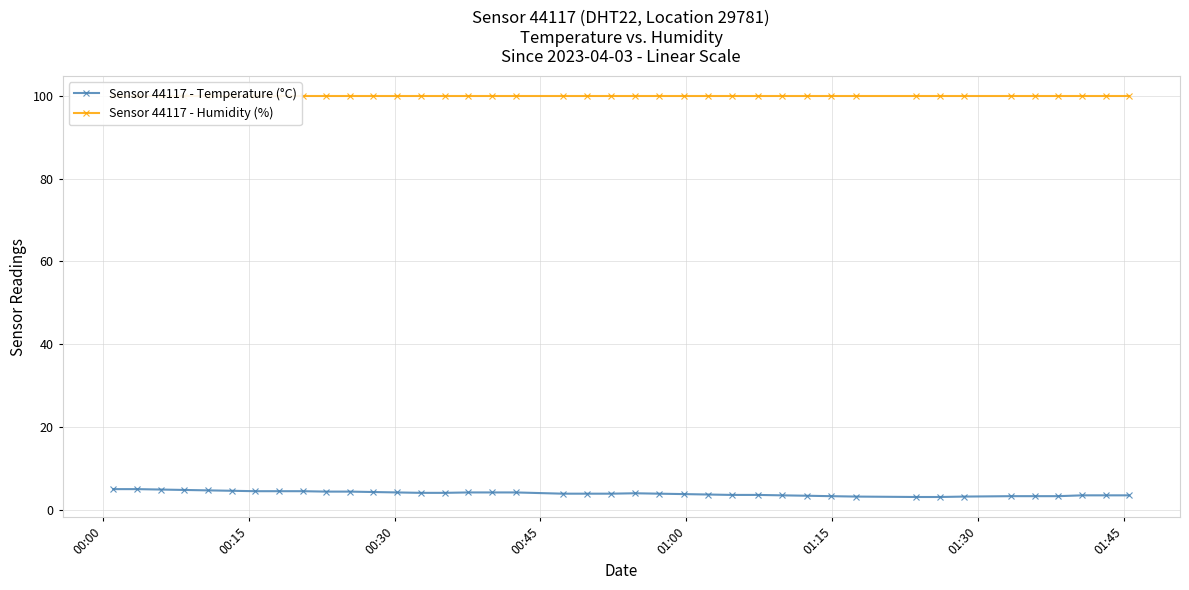

What is the lowest value of the Sensor 44117 - Temperature (°C) series?

3.1